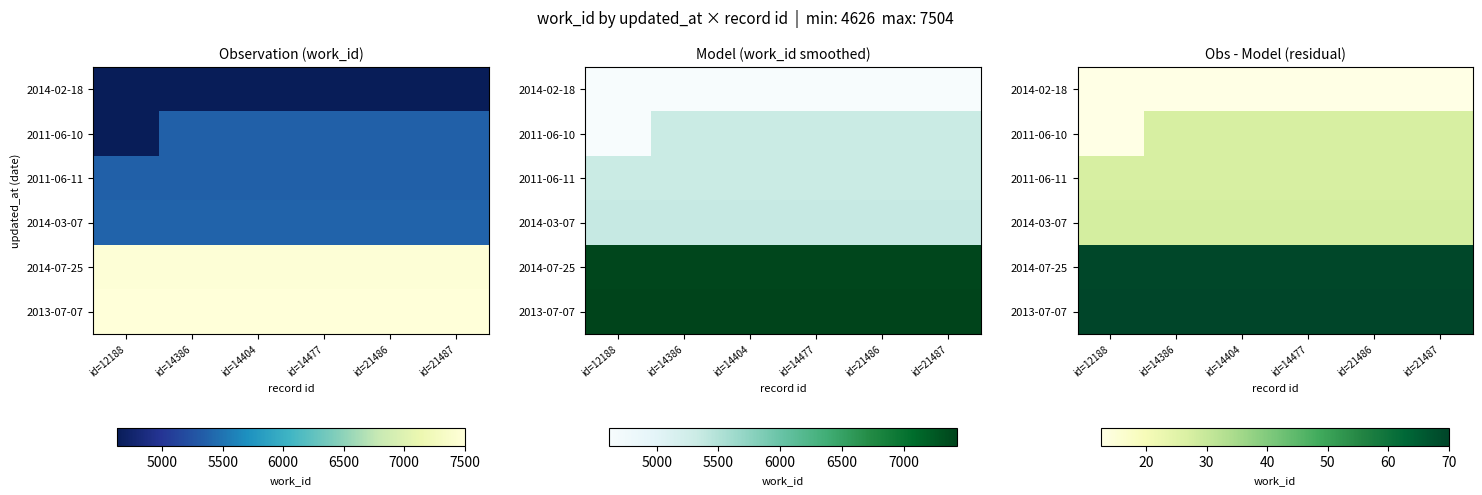

Is it true that 2013-07-07 equals 109.2 at id=14386?

False